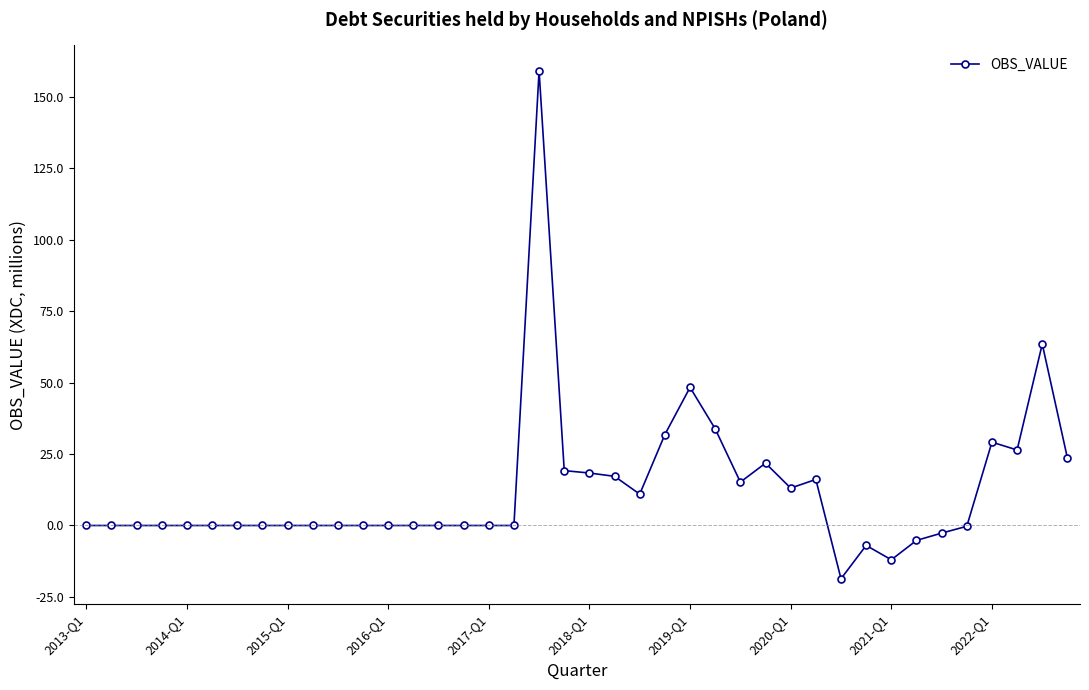

True or false: there are more than 1 points higher than both neighbors.

True